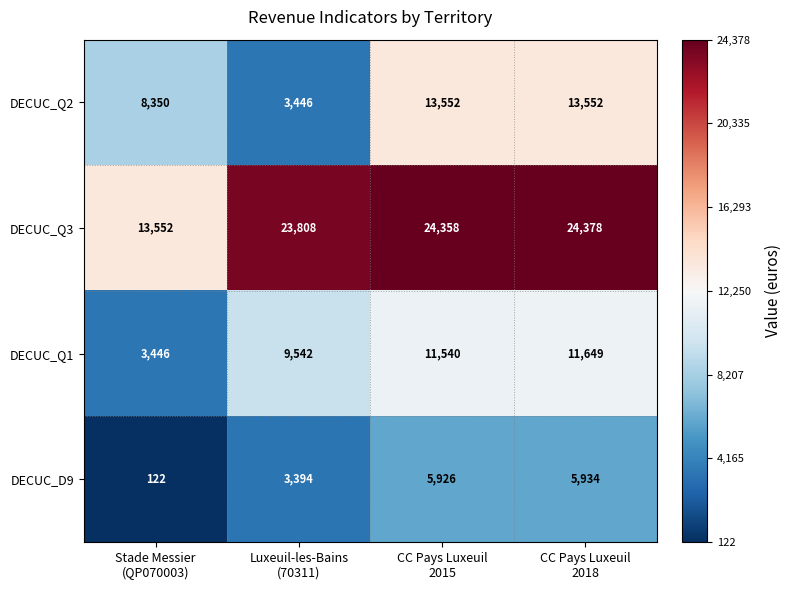

Rank the series by their maximum value, from lowest to highest.

DECUC_D9, DECUC_Q1, DECUC_Q2, DECUC_Q3